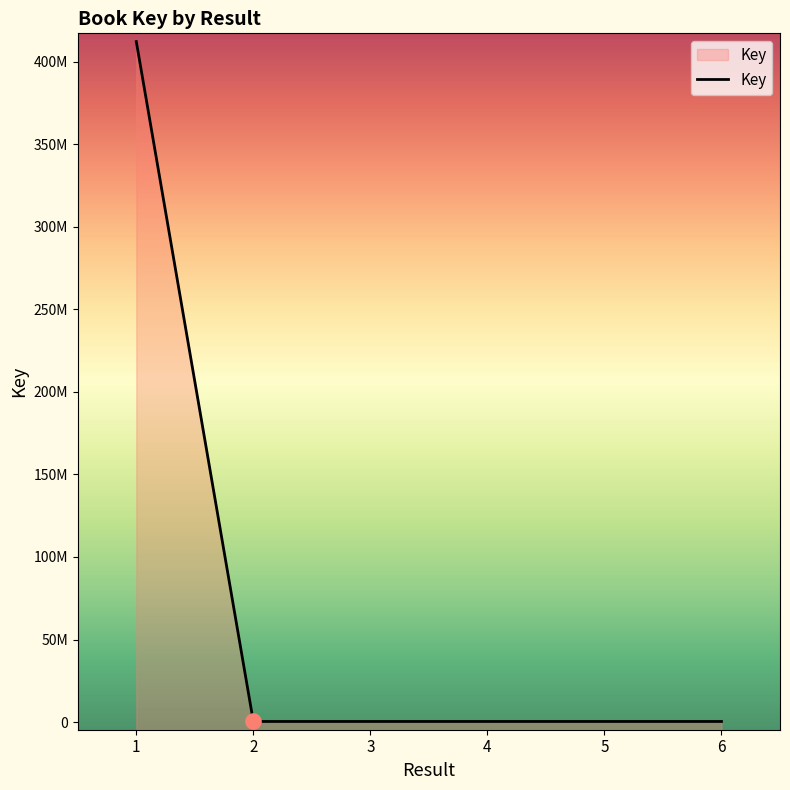

Which has a higher value, 2 or 3?

3